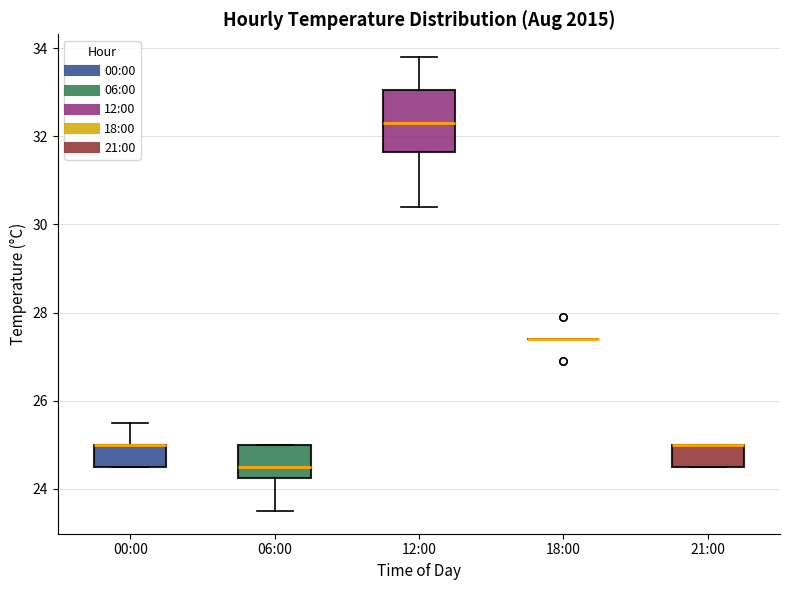

Where does the lower whisker of the box for 06:00 end on the y-axis? The values are not printed on the chart, so give them approximately, as read against the axis.

23.6